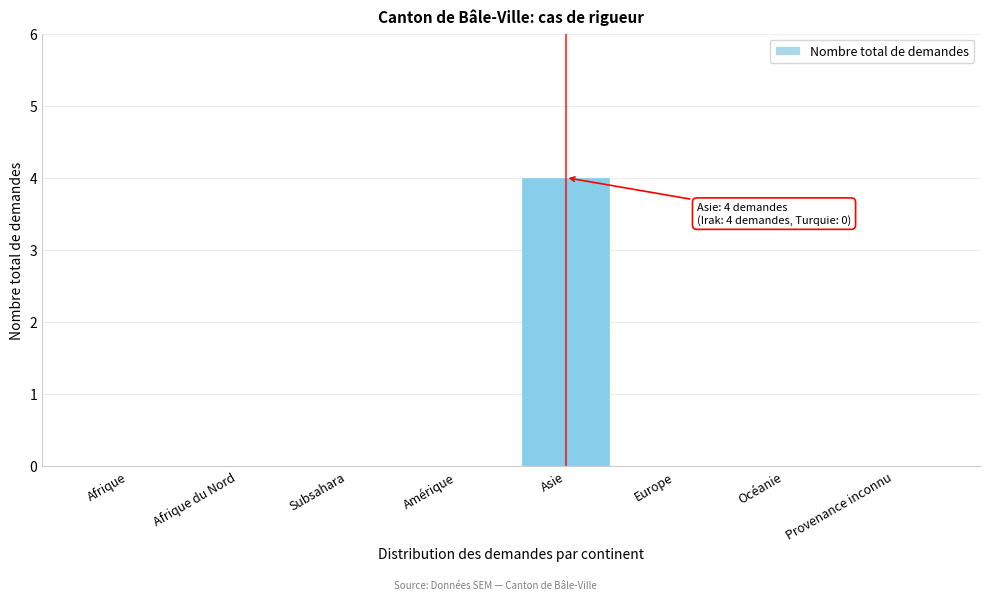

Reading left to right, list all the values displayed in this chart.

Afrique=0	Afrique du Nord=0	Subsahara=0	Amérique=0	Asie=4	Europe=0	Océanie=0	Provenance inconnu=0